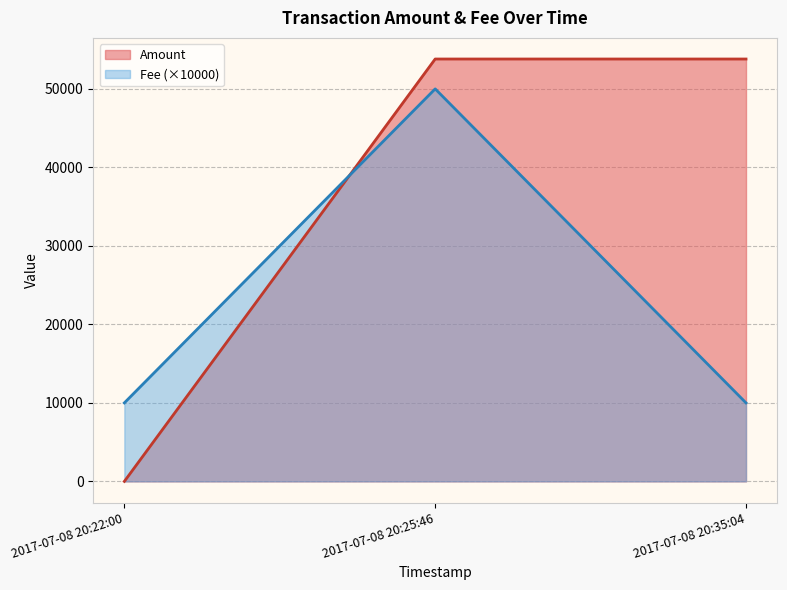

Which label corresponds to the largest value in the chart?

2017-07-08 20:25:46